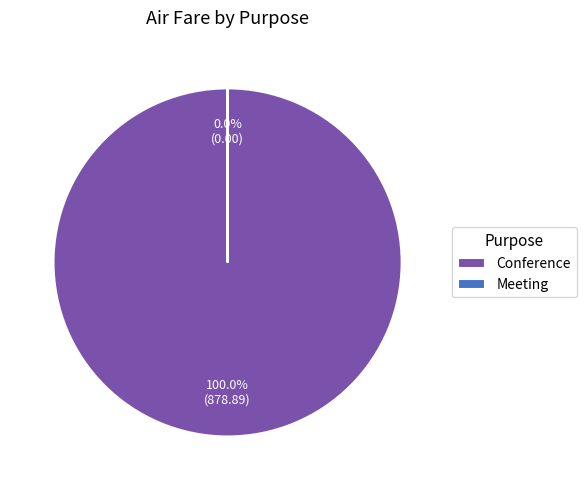

Which category accounts for the majority?

Conference